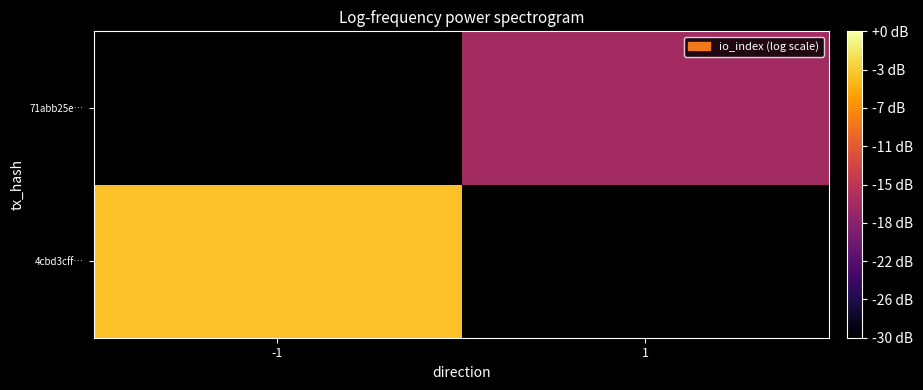

How many values in 4cbd3cff… are above zero?

1